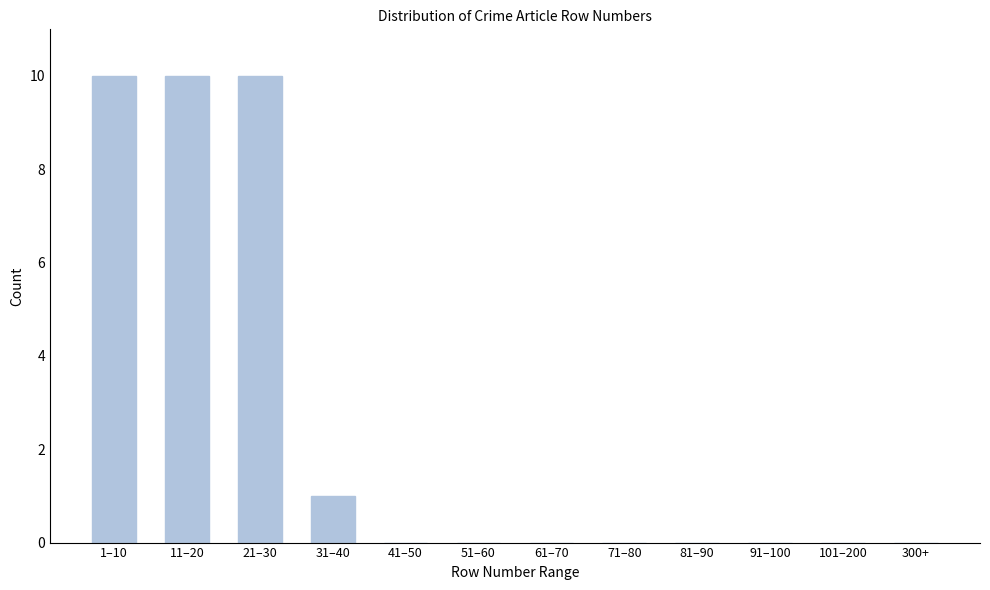

Reading left to right, list all the values displayed in this chart.

1–10=10	11–20=10	21–30=10	31–40=1	41–50=0	51–60=0	61–70=0	71–80=0	81–90=0	91–100=0	101–200=0	300+=0